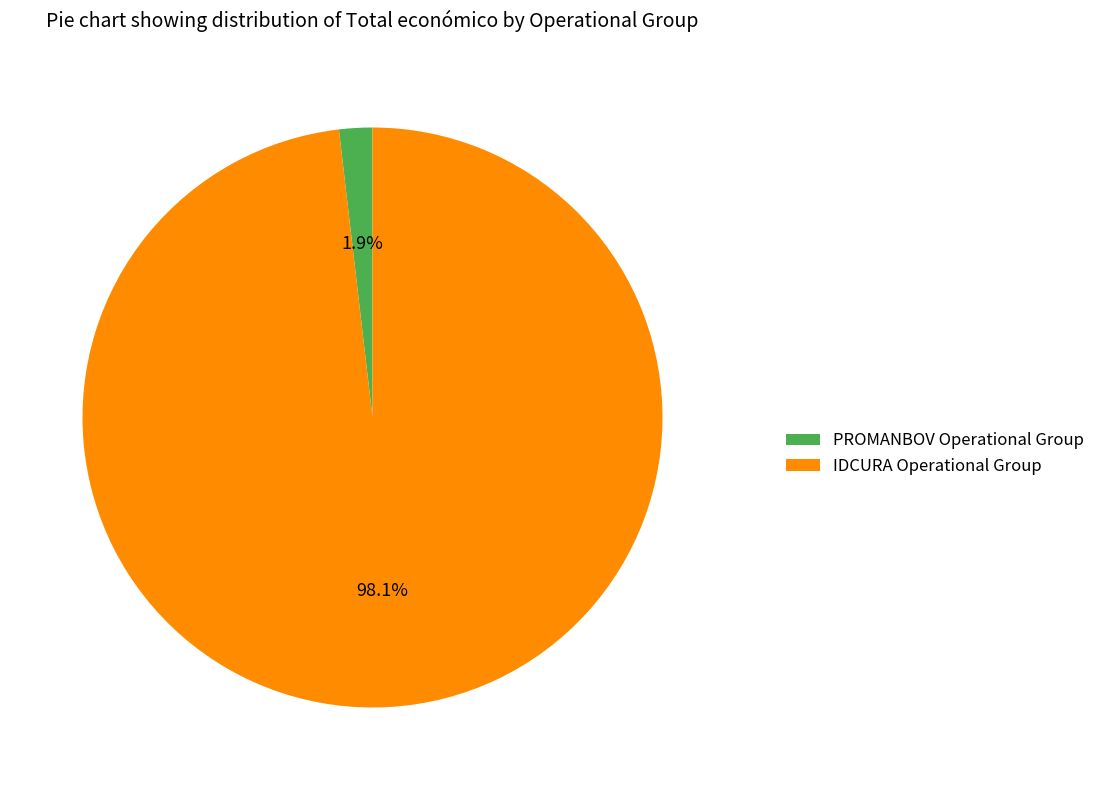

Which slice is the largest?

IDCURA Operational Group